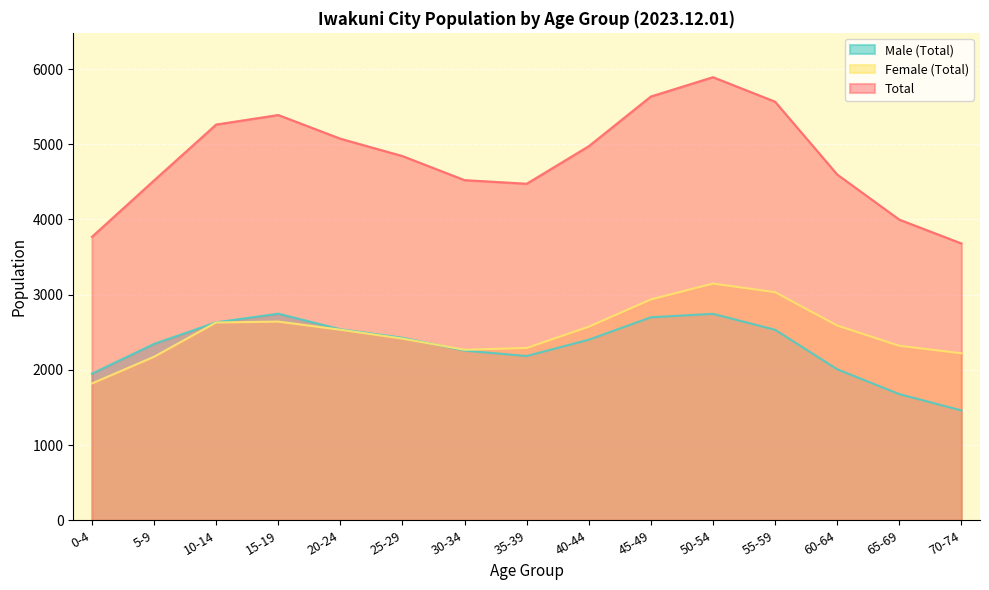

What is the sum of the Total values at 5-9 and 0-4?

8288